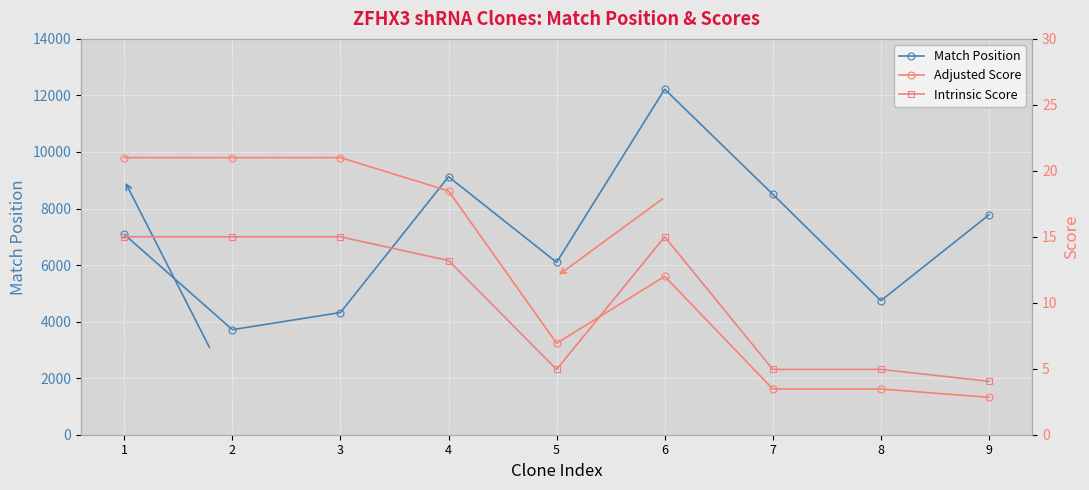

Is the value of Adjusted Score at 5 greater than the value of Intrinsic Score at 8?

Yes